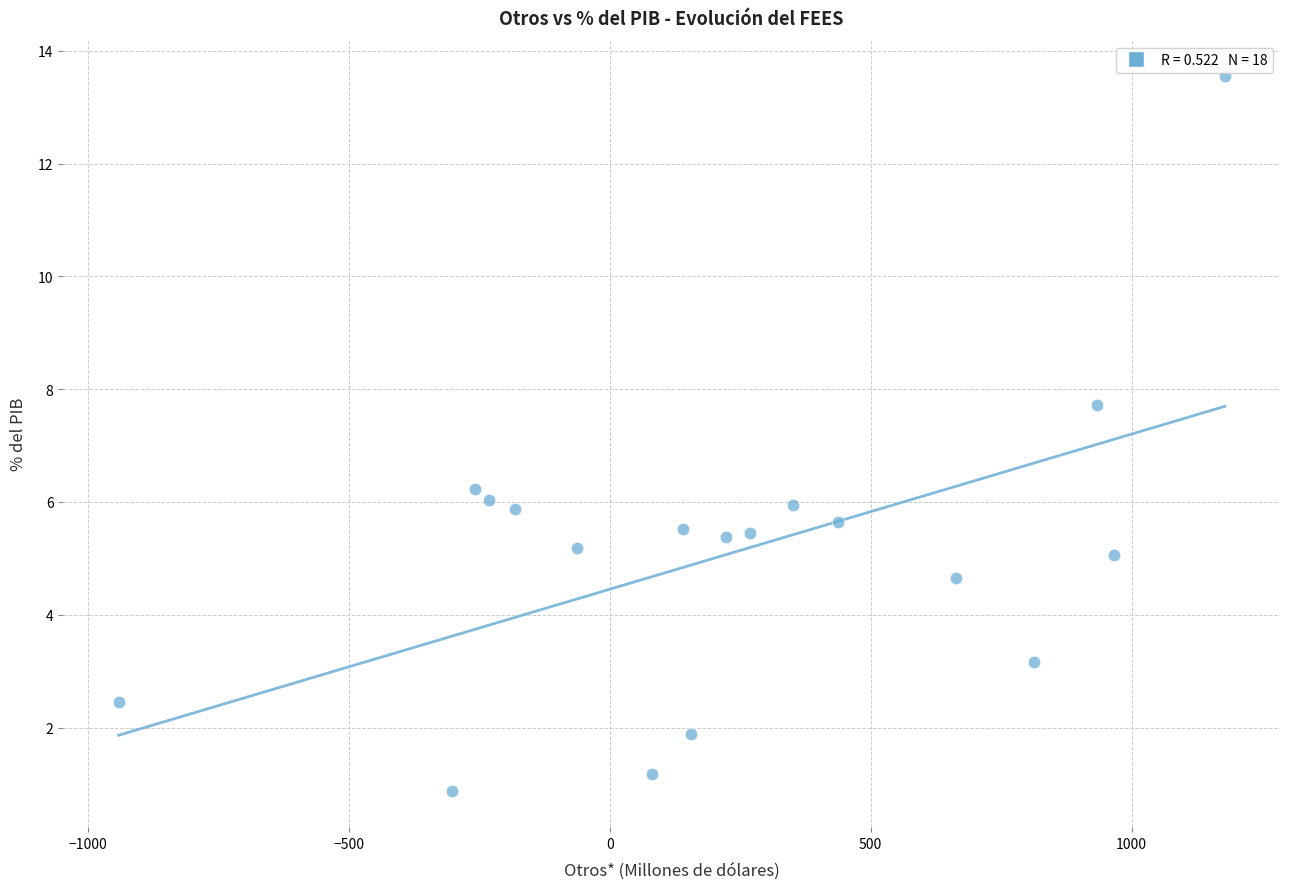

What is the range of Y values (max minus min)?

12.7